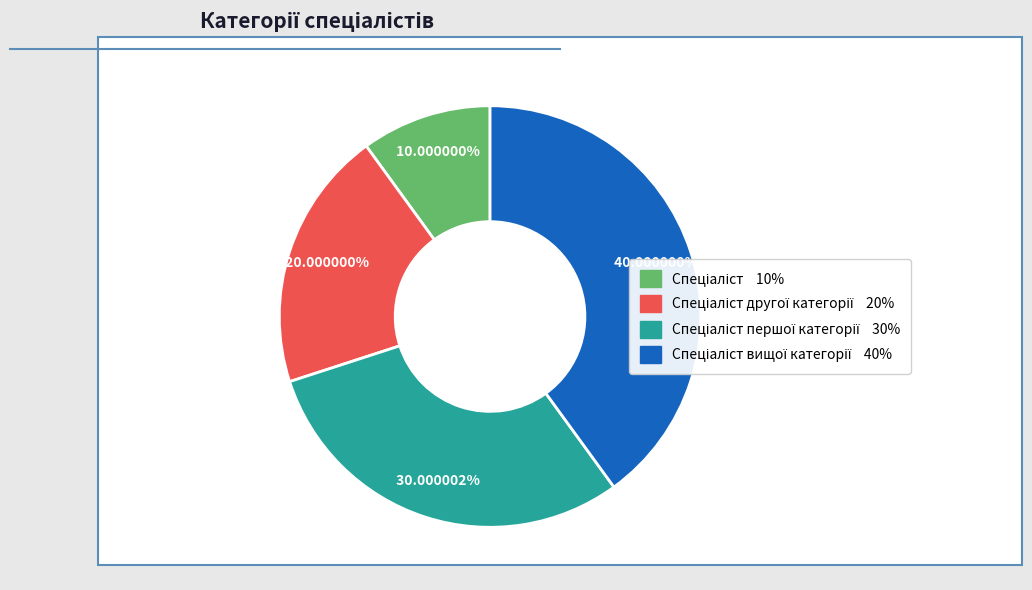

Does any single category account for the majority?

No